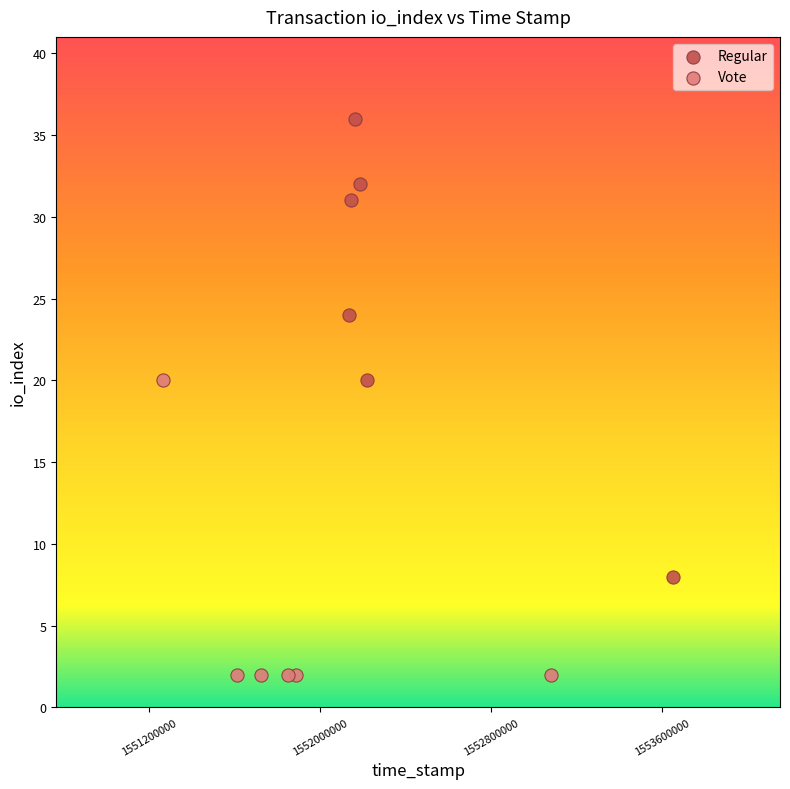

Which series has the widest spread of Y values?

Regular